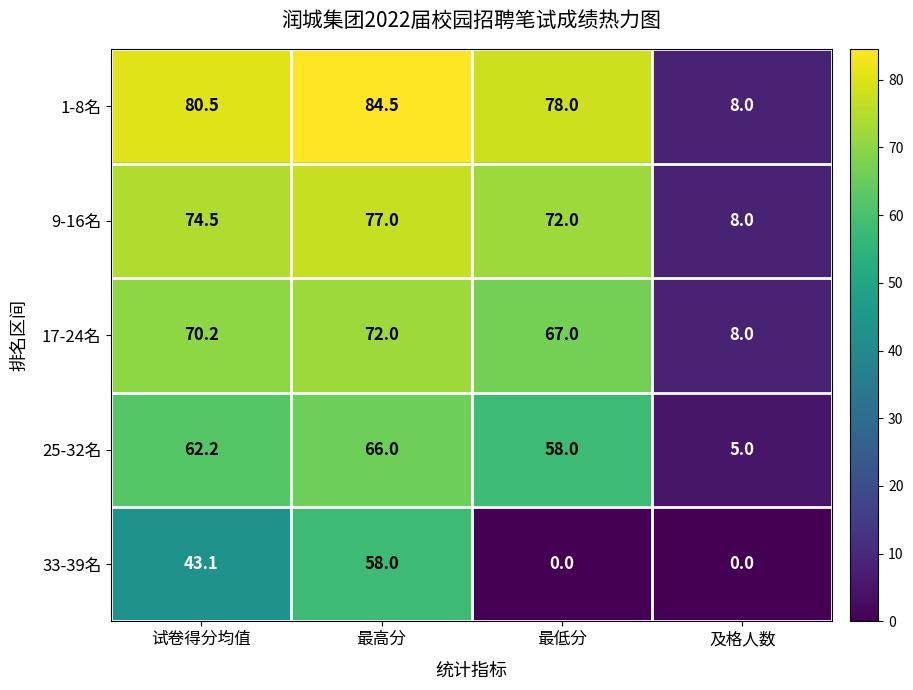

The value of 1-8名 at 最高分 is 84.5. True or false?

True